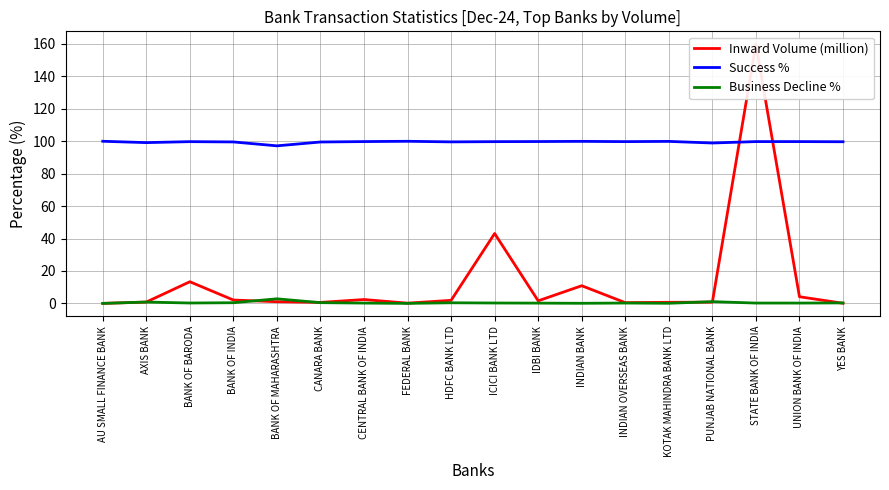

Reading left to right, extract all data points from this chart.

Inward Volume (million): AU SMALL FINANCE BANK=0.0	AXIS BANK=0.8	BANK OF BARODA=13.4	BANK OF INDIA=2.1	BANK OF MAHARASHTRA=1.0	CANARA BANK=0.6	CENTRAL BANK OF INDIA=2.4	FEDERAL BANK=0.1	HDFC BANK LTD=1.9	ICICI BANK LTD=43.1	IDBI BANK=1.6	INDIAN BANK=10.9	INDIAN OVERSEAS BANK=0.5	KOTAK MAHINDRA BANK LTD=0.7	PUNJAB NATIONAL BANK=0.8	STATE BANK OF INDIA=159.8	UNION BANK OF INDIA=4.1	YES BANK=0.1
Success %: AU SMALL FINANCE BANK=100.0	AXIS BANK=99.2	BANK OF BARODA=99.8	BANK OF INDIA=99.6	BANK OF MAHARASHTRA=97.2	CANARA BANK=99.6	CENTRAL BANK OF INDIA=99.8	FEDERAL BANK=100.0	HDFC BANK LTD=99.6	ICICI BANK LTD=99.8	IDBI BANK=99.8	INDIAN BANK=99.9	INDIAN OVERSEAS BANK=99.8	KOTAK MAHINDRA BANK LTD=99.9	PUNJAB NATIONAL BANK=98.9	STATE BANK OF INDIA=99.8	UNION BANK OF INDIA=99.8	YES BANK=99.7
Business Decline %: AU SMALL FINANCE BANK=0.0	AXIS BANK=0.8	BANK OF BARODA=0.2	BANK OF INDIA=0.4	BANK OF MAHARASHTRA=2.8	CANARA BANK=0.4	CENTRAL BANK OF INDIA=0.2	FEDERAL BANK=0.0	HDFC BANK LTD=0.4	ICICI BANK LTD=0.2	IDBI BANK=0.2	INDIAN BANK=0.1	INDIAN OVERSEAS BANK=0.2	KOTAK MAHINDRA BANK LTD=0.1	PUNJAB NATIONAL BANK=1.1	STATE BANK OF INDIA=0.2	UNION BANK OF INDIA=0.2	YES BANK=0.3